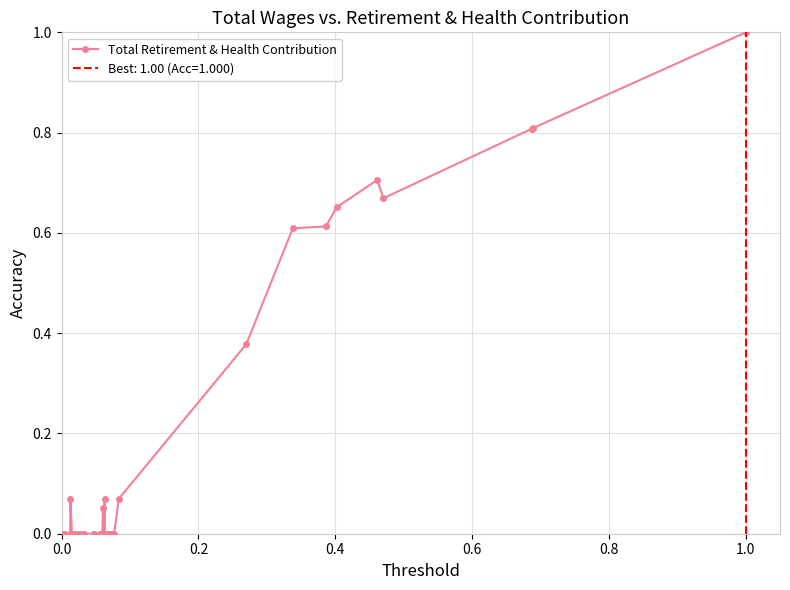

What is the difference between the maximum and minimum values?

1.0